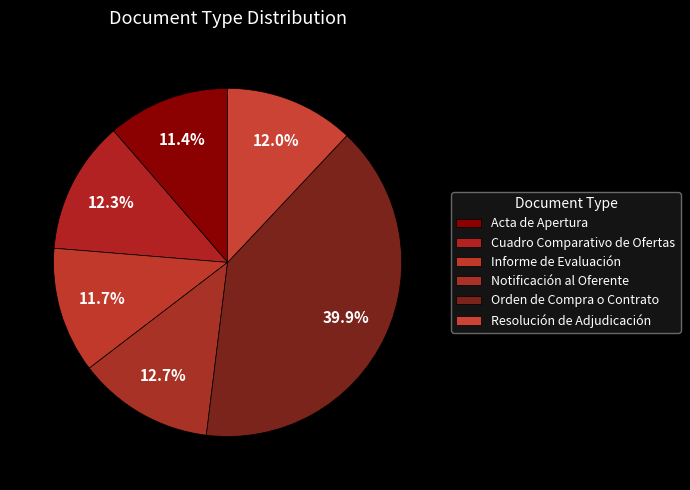

Is the sum of Resolución de Adjudicación and Acta de Apertura greater than half?

No